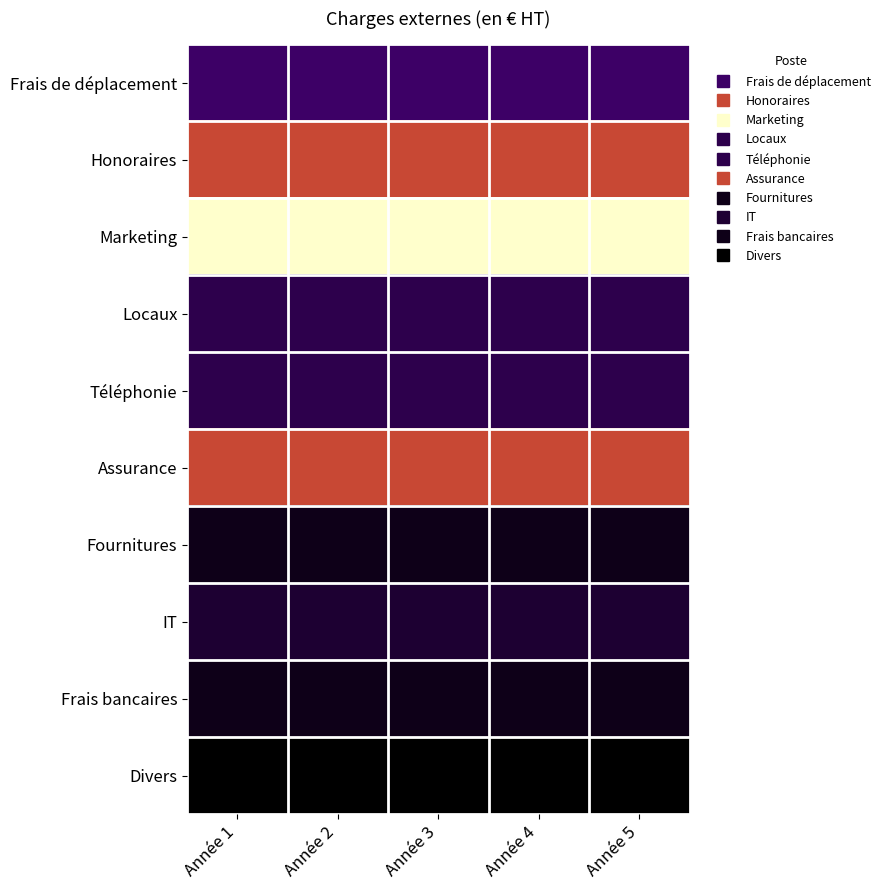

Count the number of categories in the chart.

5